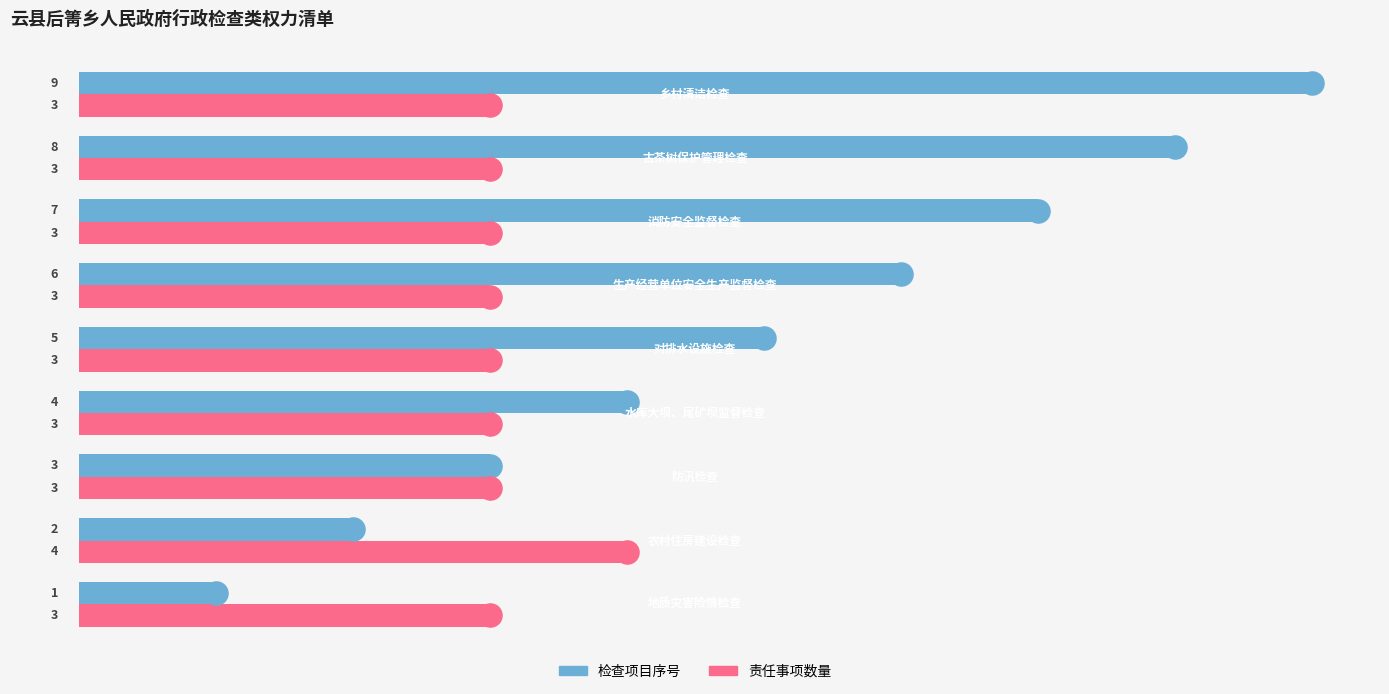

What is the sum of all 检查项目序号 values?

45